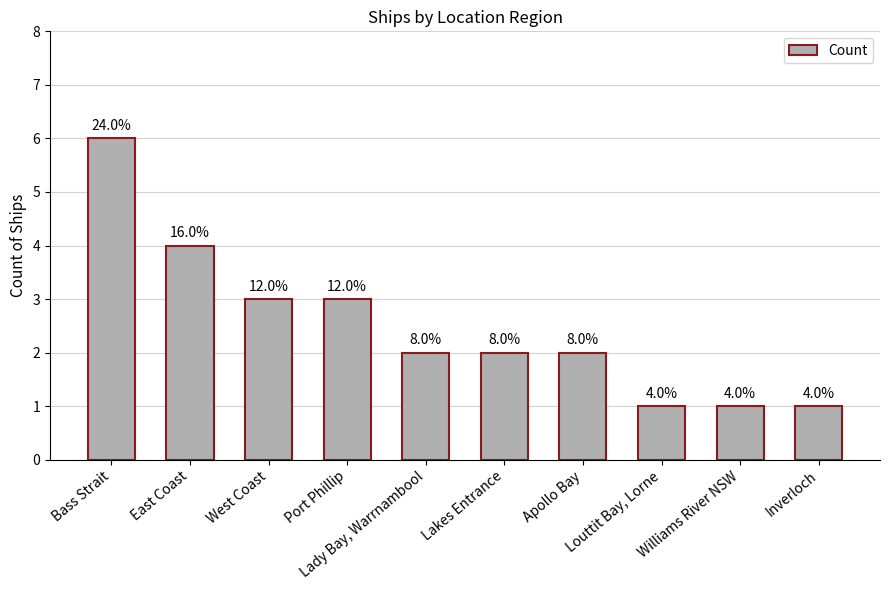

Does the chart contain any negative values?

No